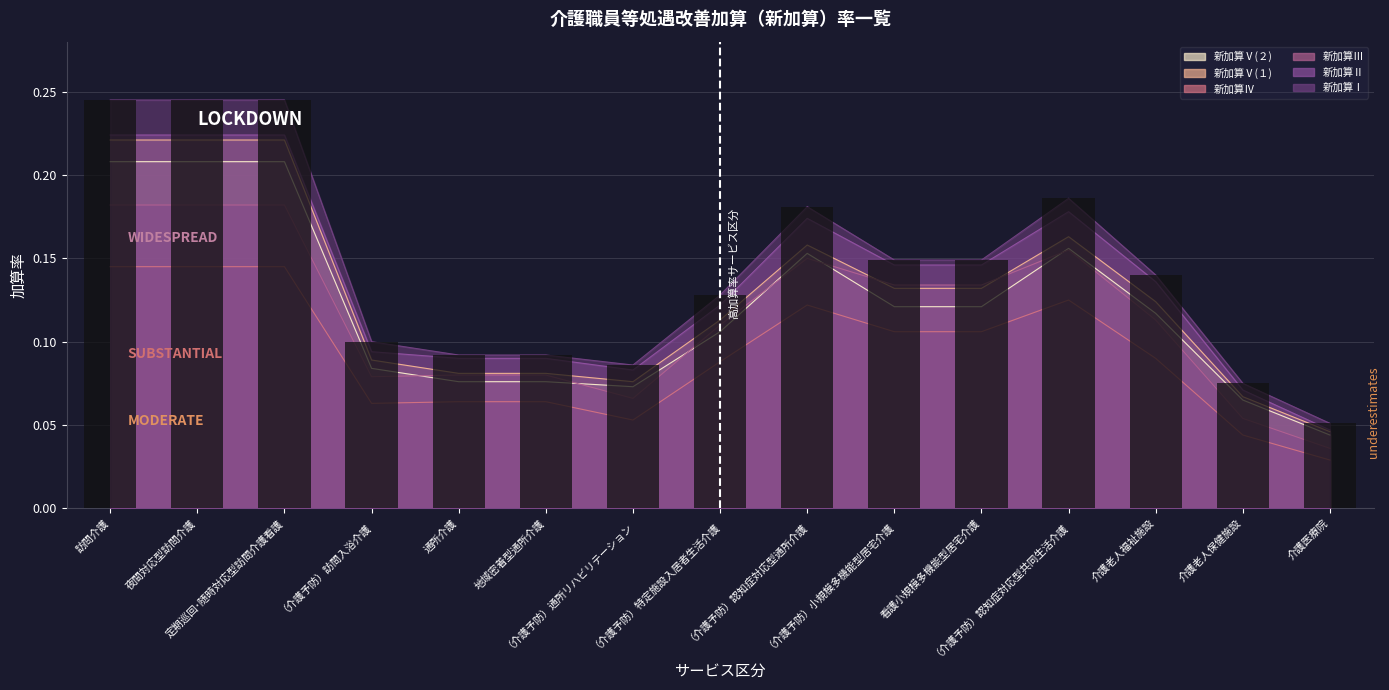

Which category has the highest value across all series?

訪問介護